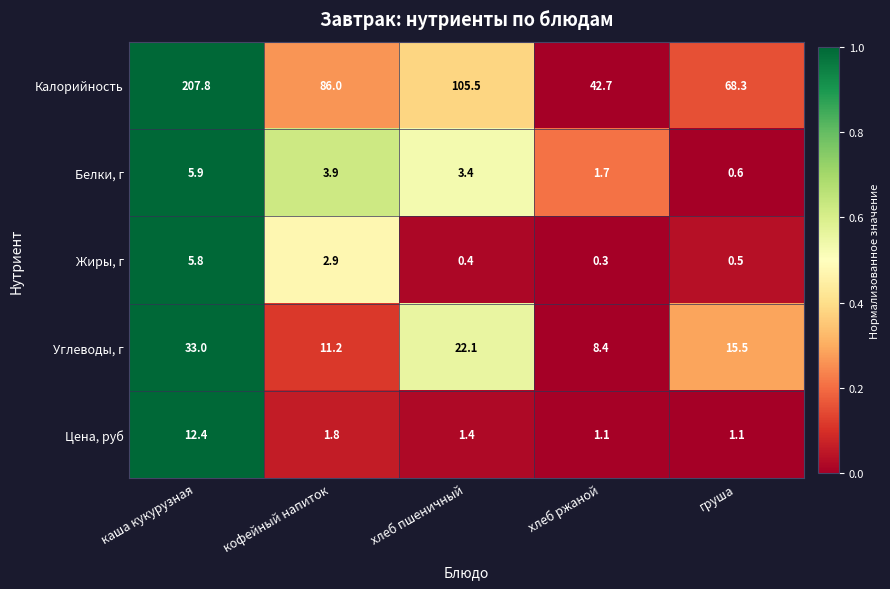

Count the number of data series in this chart.

5